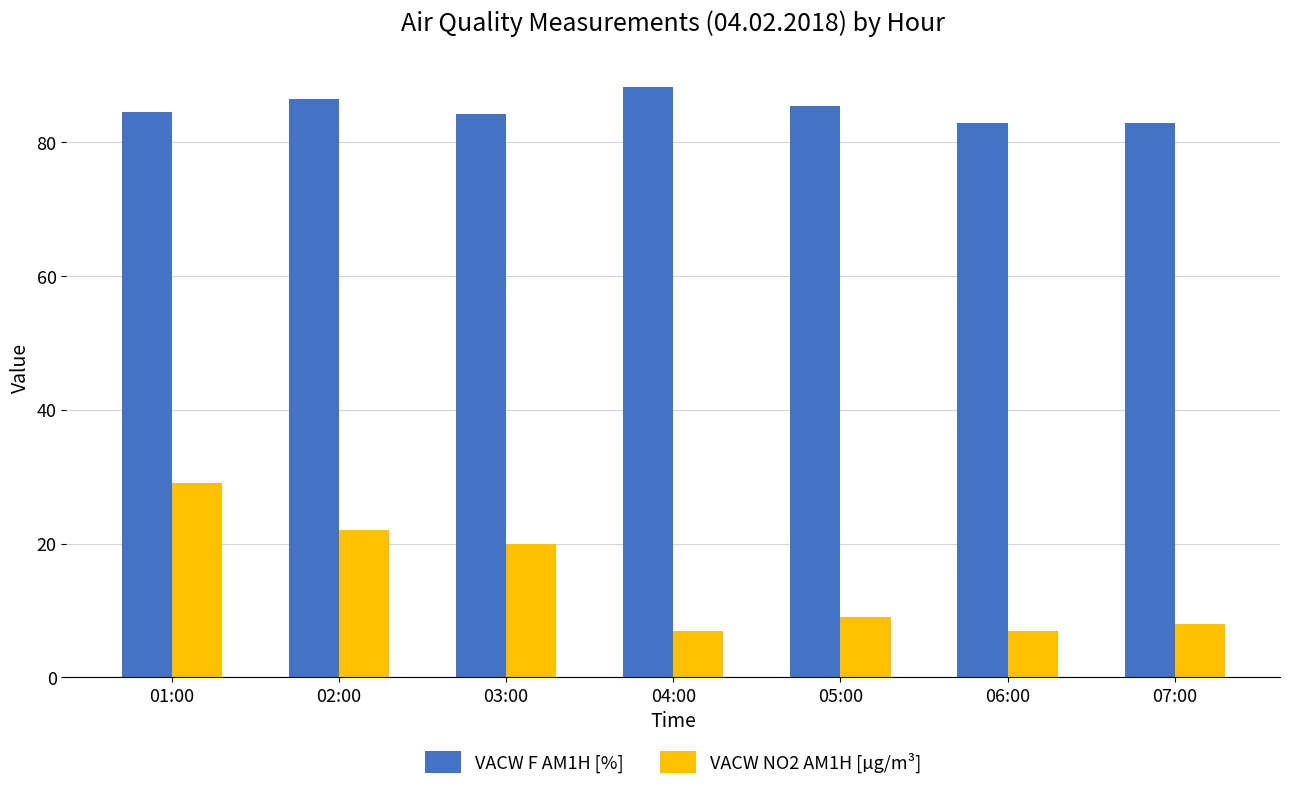

Is the value of VACW F AM1H [%] at 06:00 greater than the value of VACW NO2 AM1H [µg/m³] at 05:00?

Yes